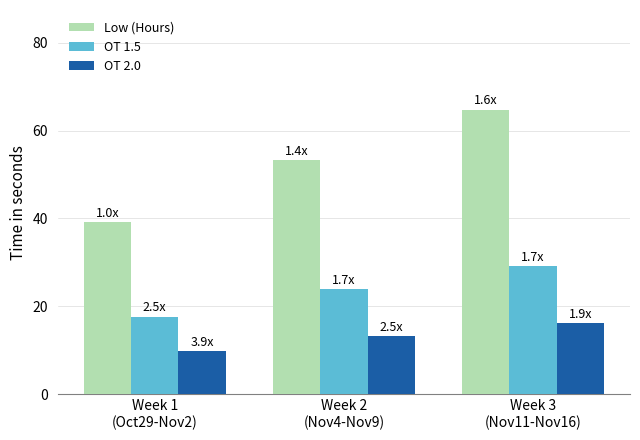

What is the difference between the OT 1.5 values at Week 2
(Nov4-Nov9) and Week 1
(Oct29-Nov2)?

6.3